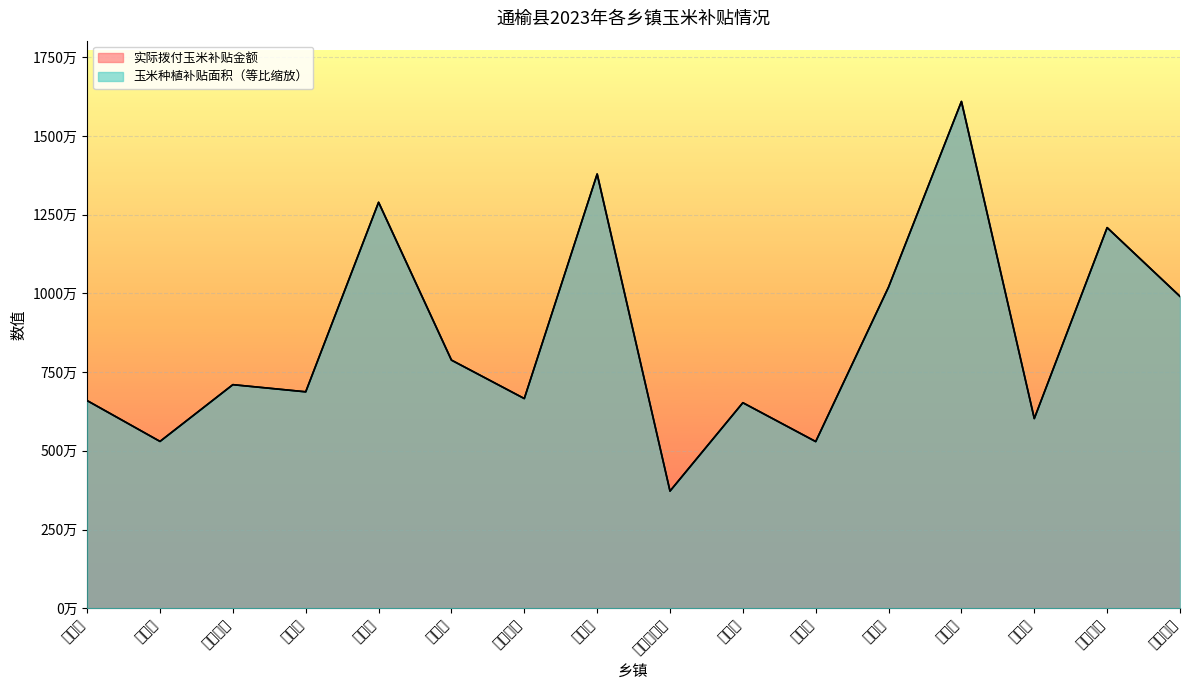

How many series are shown in this chart?

2